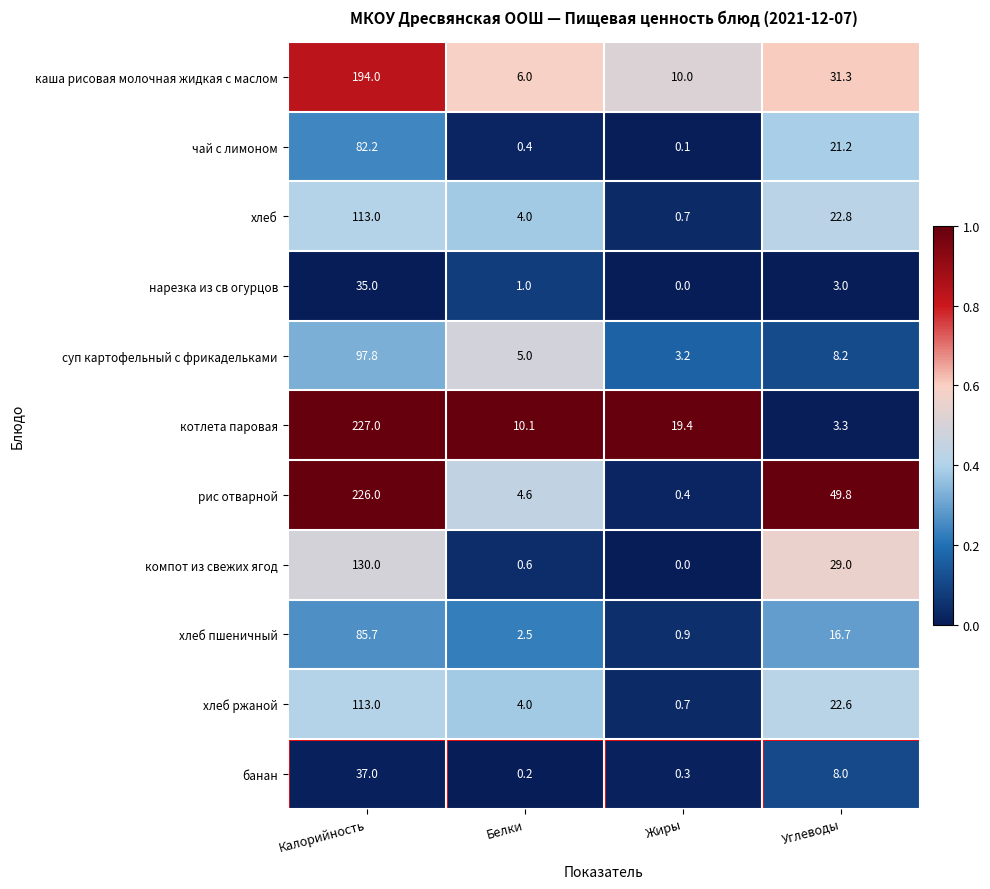

Which category has the lowest value across all series?

Жиры